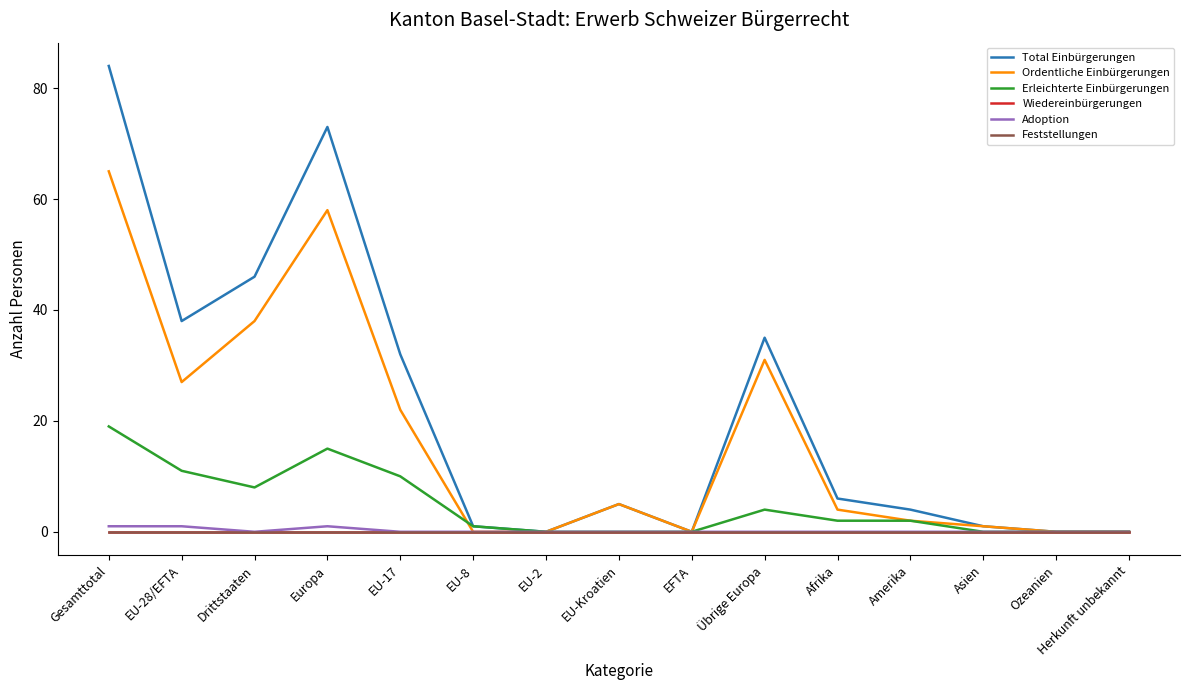

Where is Adoption nearest to the value 0?

Drittstaaten